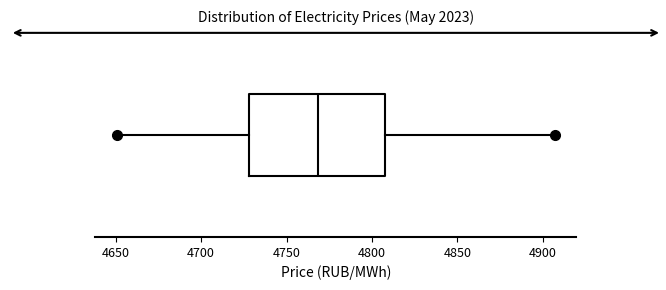

Transcribe this box plot: give where the median line is, the range the box spans, and where the two whiskers end, as read against the x-axis. The values are not printed on the chart, so give them approximately, as read against the axis.

median 4770, box 4730 to 4805, whiskers 4650 to 4905